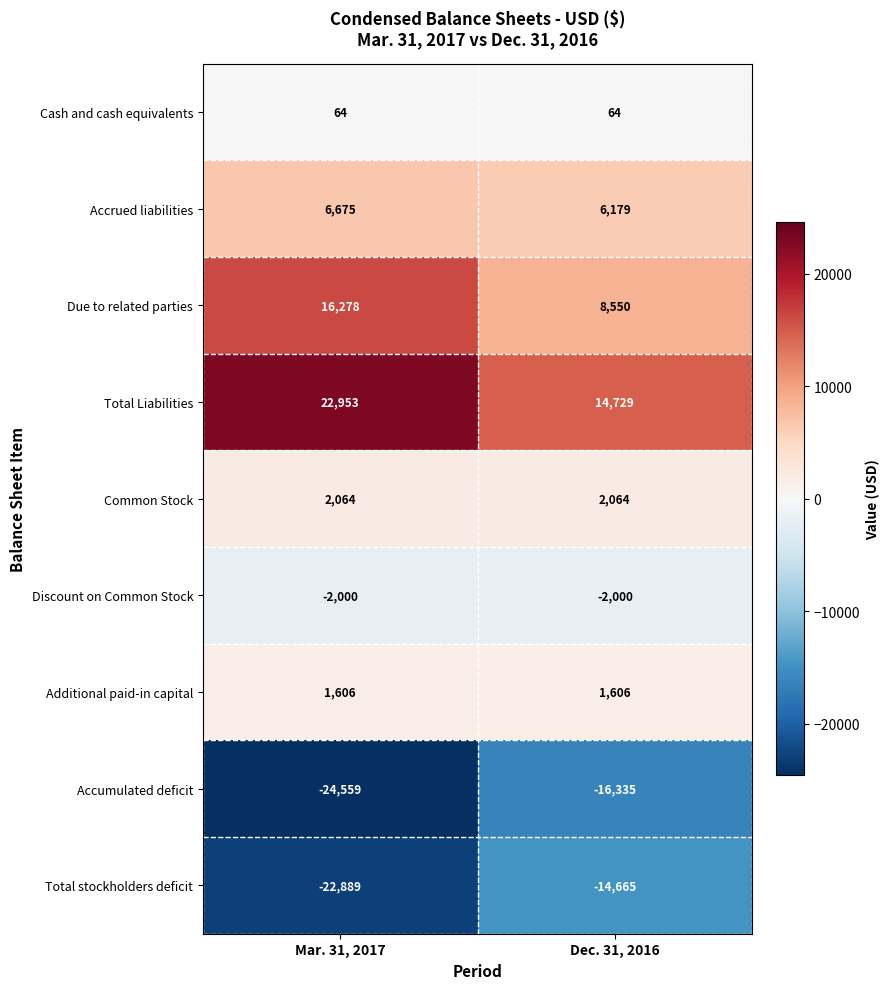

How many data points does each series have?

2